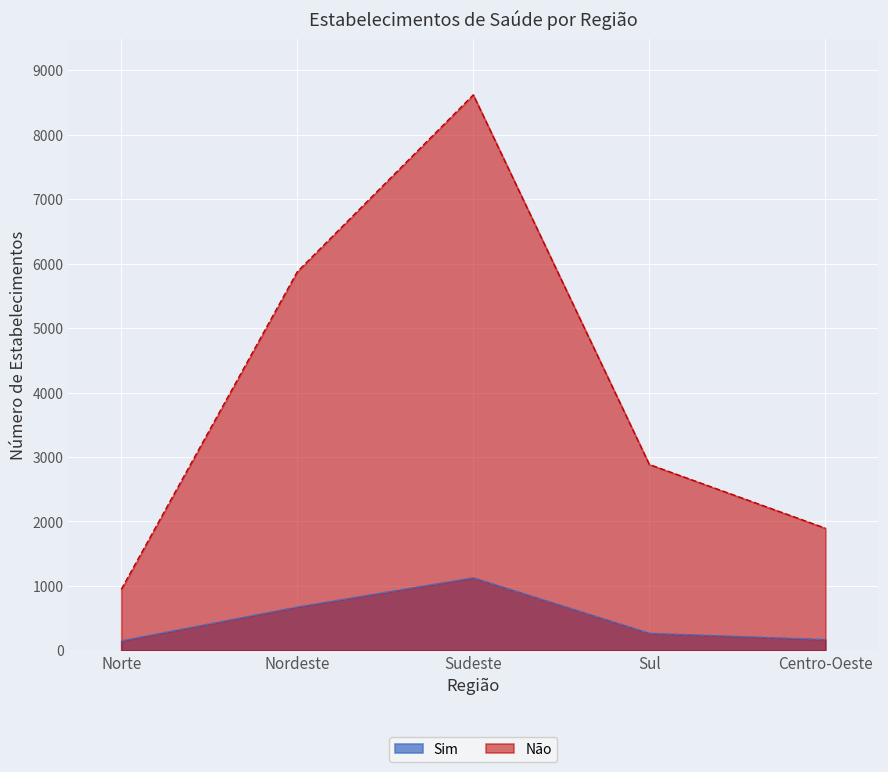

Rank the series by their maximum value, from highest to lowest.

Não, Sim